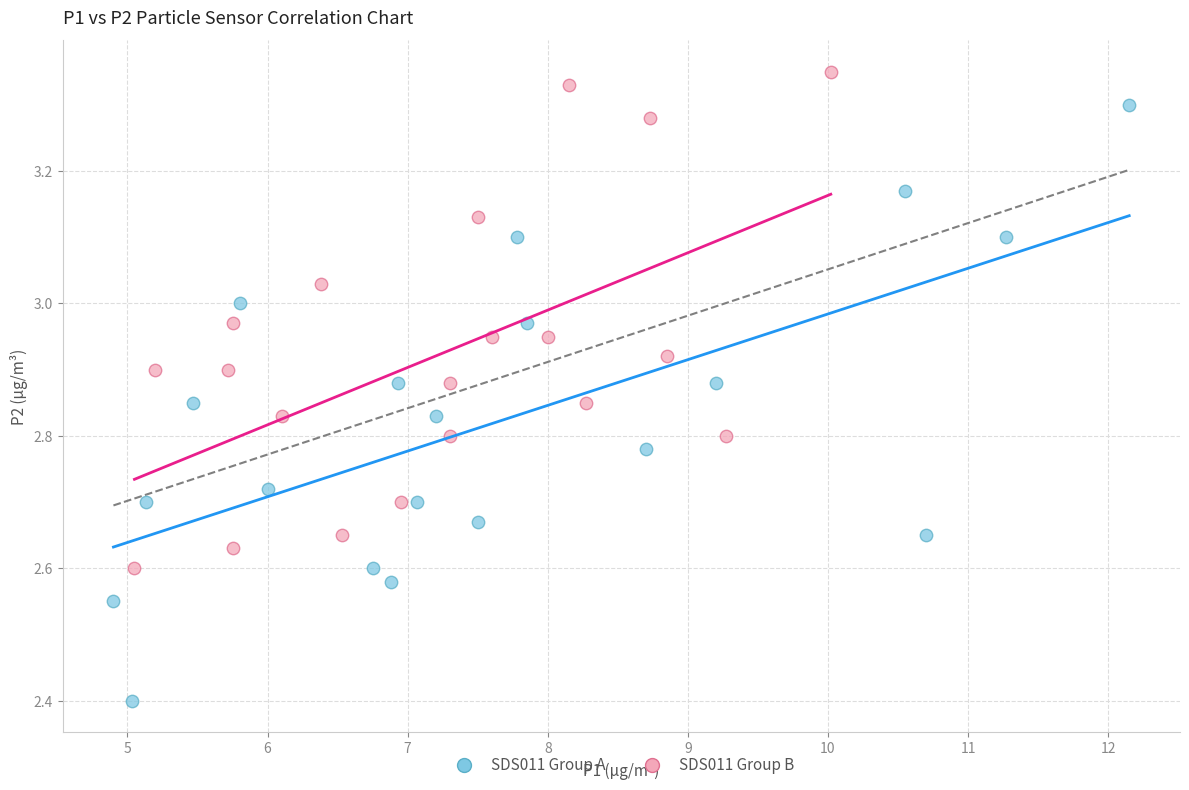

Which series contains the lowest Y value?

SDS011 Group A